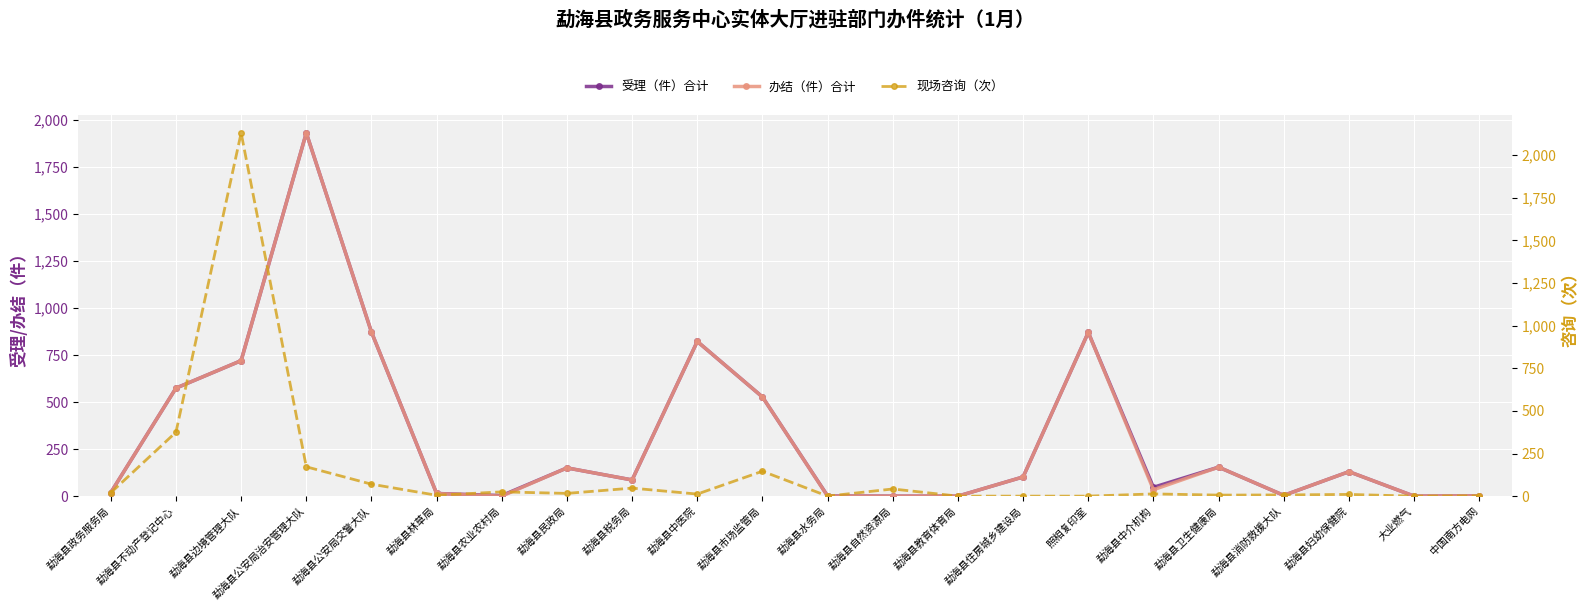

True or false: 受理（件）合计 has more than 2 points higher than both neighbors.

True